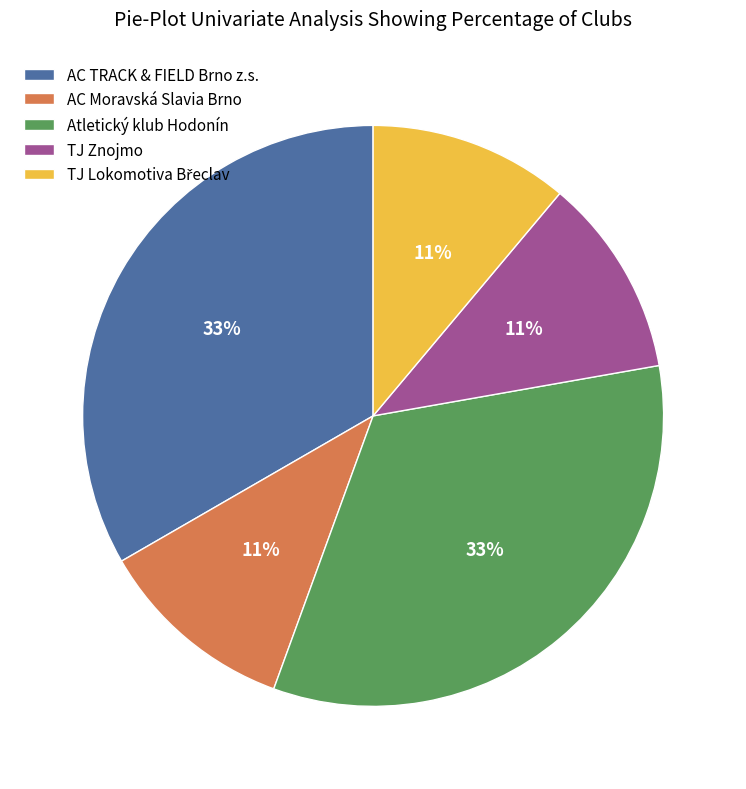

Is there a majority slice in this chart?

No